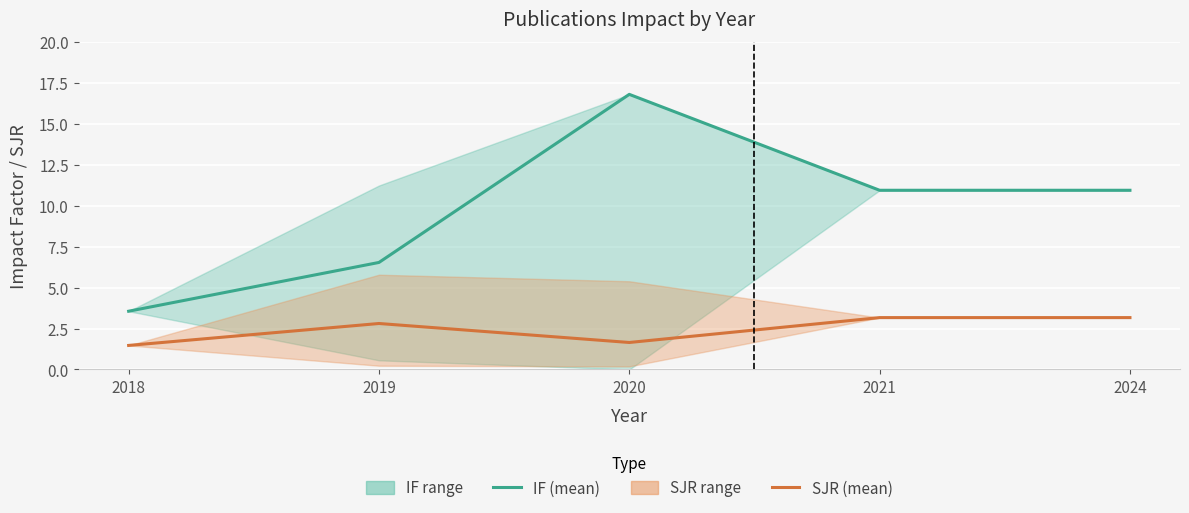

What is the difference between the maximum and second lowest values in the SJR (mean) series?

1.5